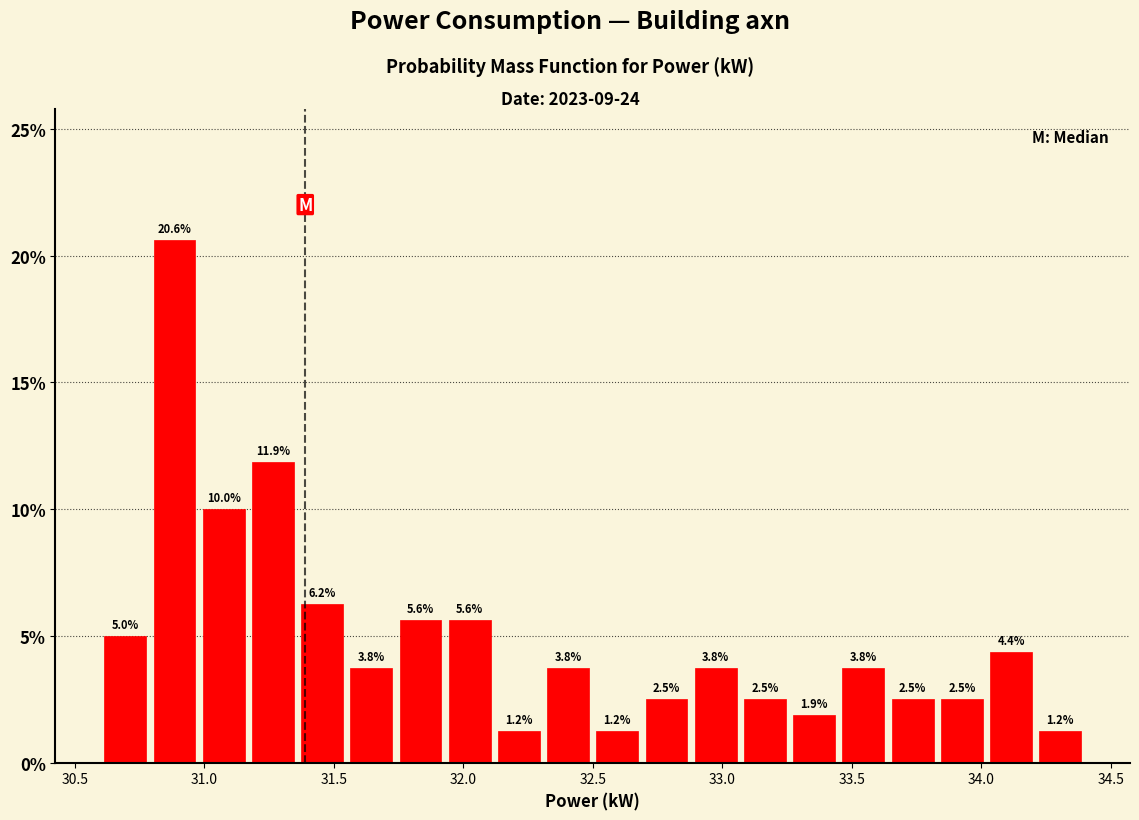

Read against the x-axis, roughly where is the centre of the tallest bar?

30.90